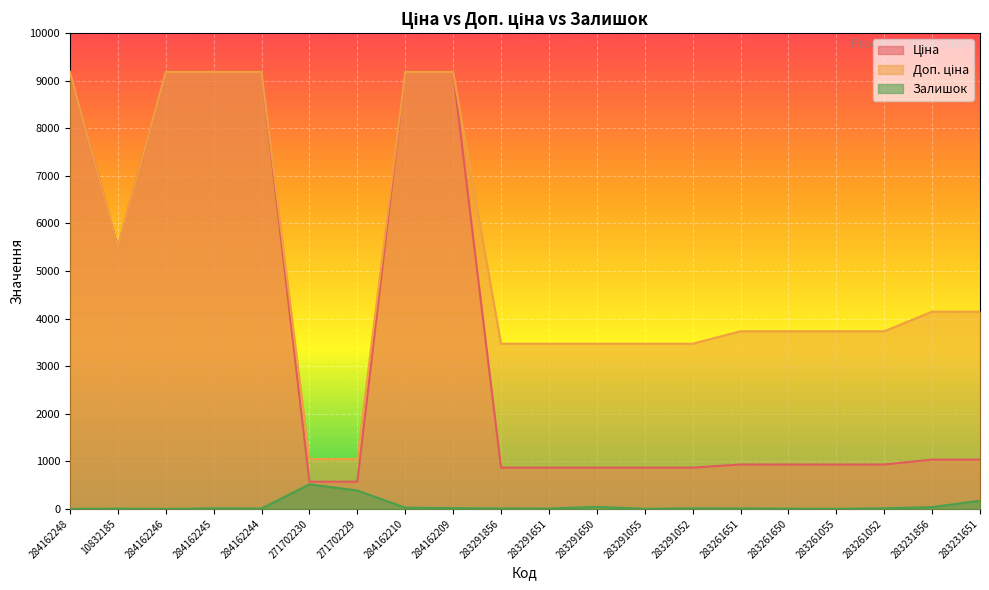

The value of Ціна at 283291055 is 868.0. True or false?

True